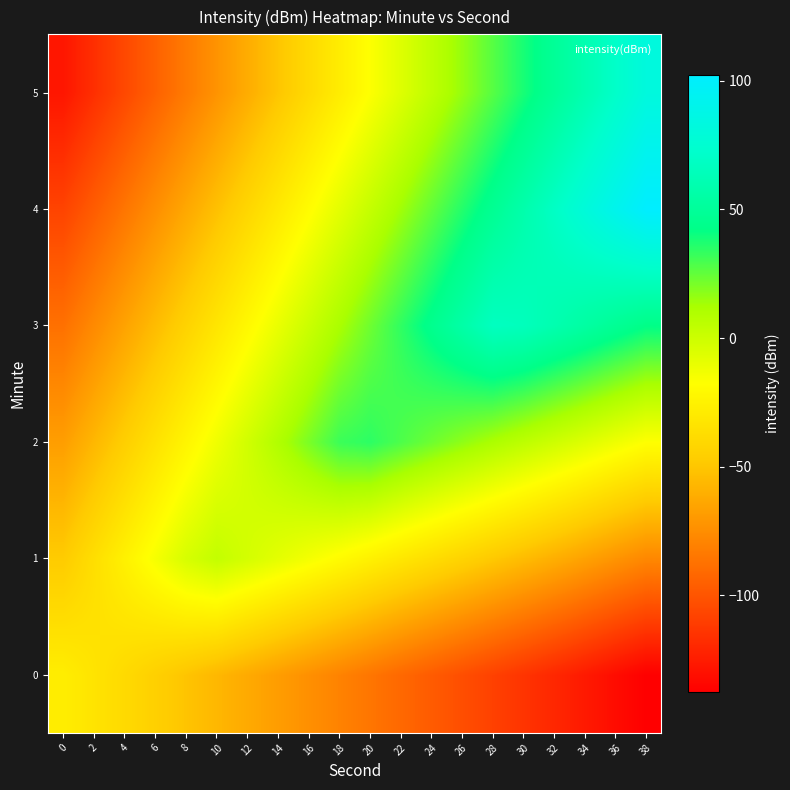

Reading left to right, extract all data points from this chart.

0: 0=-27.7	2=-33.5	4=-39.3	6=-45.1	8=-50.9	10=-56.7	12=-62.5	14=-68.2	16=-74.0	18=-79.8	20=-85.6	22=-91.4	24=-97.2	26=-103.0	28=-108.8	30=-114.6	32=-120.4	34=-126.1	36=-131.9	38=-137.7
1: 0=-47.7	2=-36.7	4=-25.6	6=-14.6	8=-3.5	10=3.3	12=-2.5	14=-8.2	16=-14.0	18=-19.8	20=-25.6	22=-31.4	24=-37.2	26=-43.0	28=-48.8	30=-54.6	32=-60.4	34=-66.1	36=-71.9	38=-77.7
2: 0=-67.7	2=-56.7	4=-45.6	6=-34.6	8=-23.5	10=-12.5	12=-1.4	14=9.6	16=20.7	18=31.8	20=34.4	22=28.6	24=22.8	26=17.0	28=11.2	30=5.4	32=-0.4	34=-6.1	36=-11.9	38=-17.7
3: 0=-87.7	2=-76.7	4=-65.6	6=-54.6	8=-43.5	10=-32.5	12=-21.4	14=-10.4	16=0.7	18=11.8	20=22.8	22=33.9	24=44.9	26=56.0	28=67.0	30=65.4	32=59.6	34=53.9	36=48.1	38=42.3
4: 0=-107.7	2=-96.7	4=-85.6	6=-74.6	8=-63.5	10=-52.5	12=-41.4	14=-30.4	16=-19.3	18=-8.2	20=2.8	22=13.9	24=24.9	26=36.0	28=47.0	30=58.1	32=69.1	34=80.2	36=91.2	38=102.3
5: 0=-127.7	2=-116.7	4=-105.6	6=-94.6	8=-83.5	10=-72.5	12=-61.4	14=-50.4	16=-39.3	18=-28.2	20=-17.2	22=-6.1	24=4.9	26=16.0	28=27.0	30=38.1	32=49.1	34=60.2	36=71.2	38=82.3